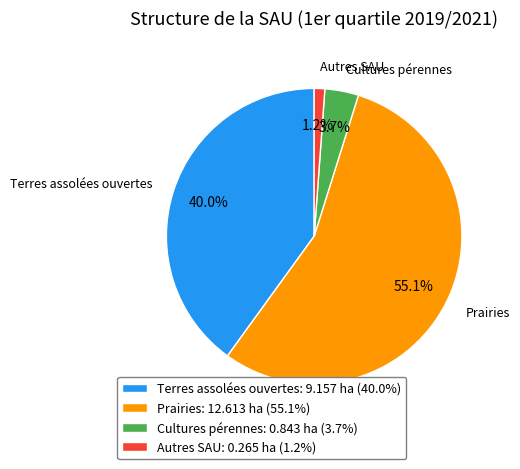

How many slices are in this pie chart?

4